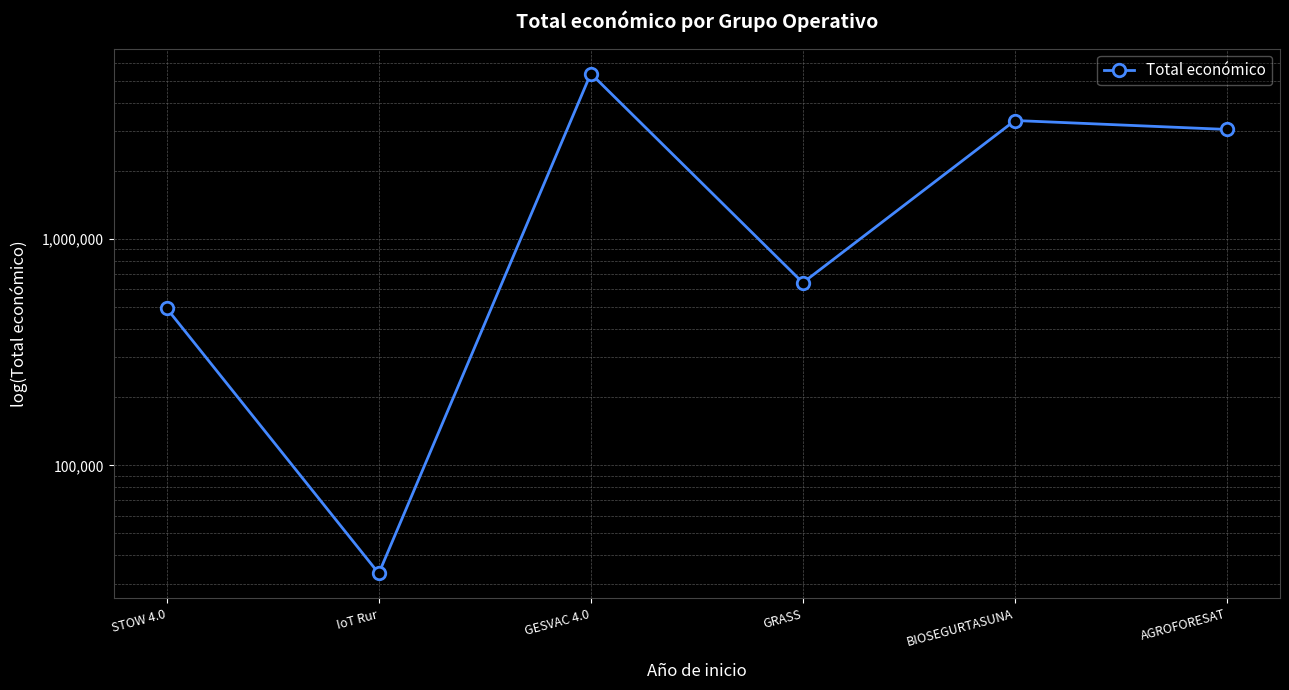

How many data points does each series have?

6